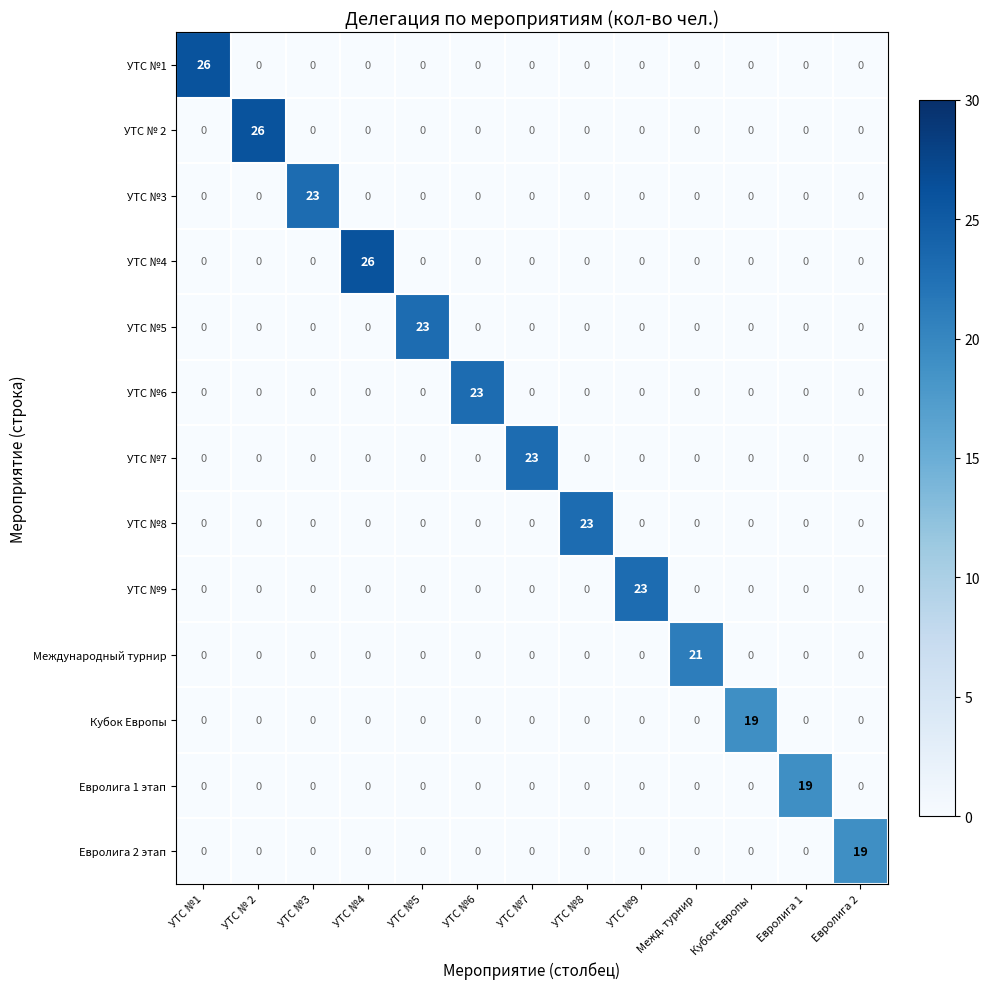

What is the difference between the highest and lowest values at УТС №9?

23